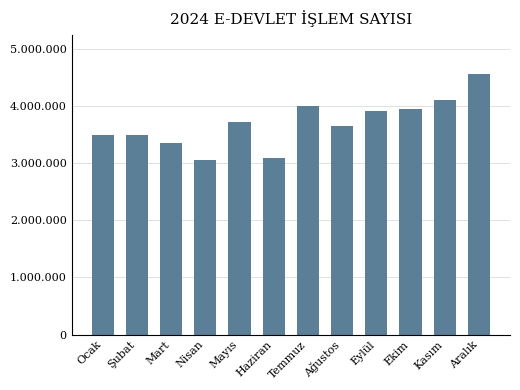

What is the approximate value at Nisan, to the nearest 50?

3049400